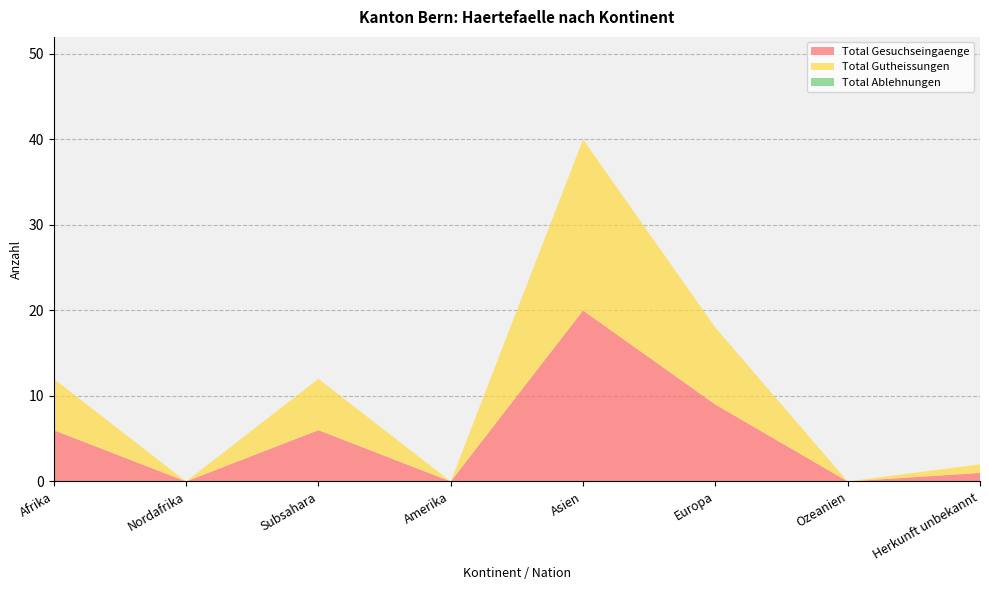

Reading left to right, transcribe all the data shown in this chart.

Total Gesuchseingaenge: Afrika=6	Nordafrika=0	Subsahara=6	Amerika=0	Asien=20	Europa=9	Ozeanien=0	Herkunft unbekannt=1
Total Gutheissungen: Afrika=6	Nordafrika=0	Subsahara=6	Amerika=0	Asien=20	Europa=9	Ozeanien=0	Herkunft unbekannt=1
Total Ablehnungen: Afrika=0	Nordafrika=0	Subsahara=0	Amerika=0	Asien=0	Europa=0	Ozeanien=0	Herkunft unbekannt=0